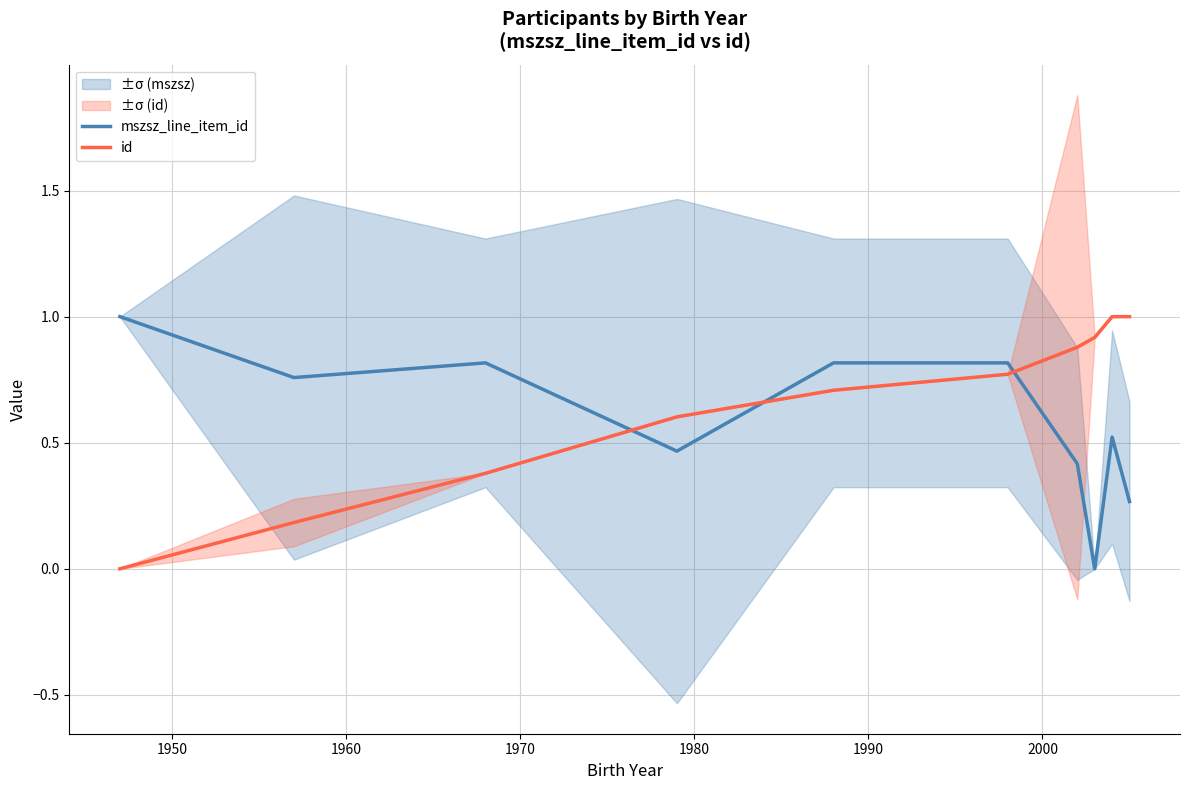

In mszsz_line_item_id, how many points are higher than both neighbors (excluding endpoints)?

2